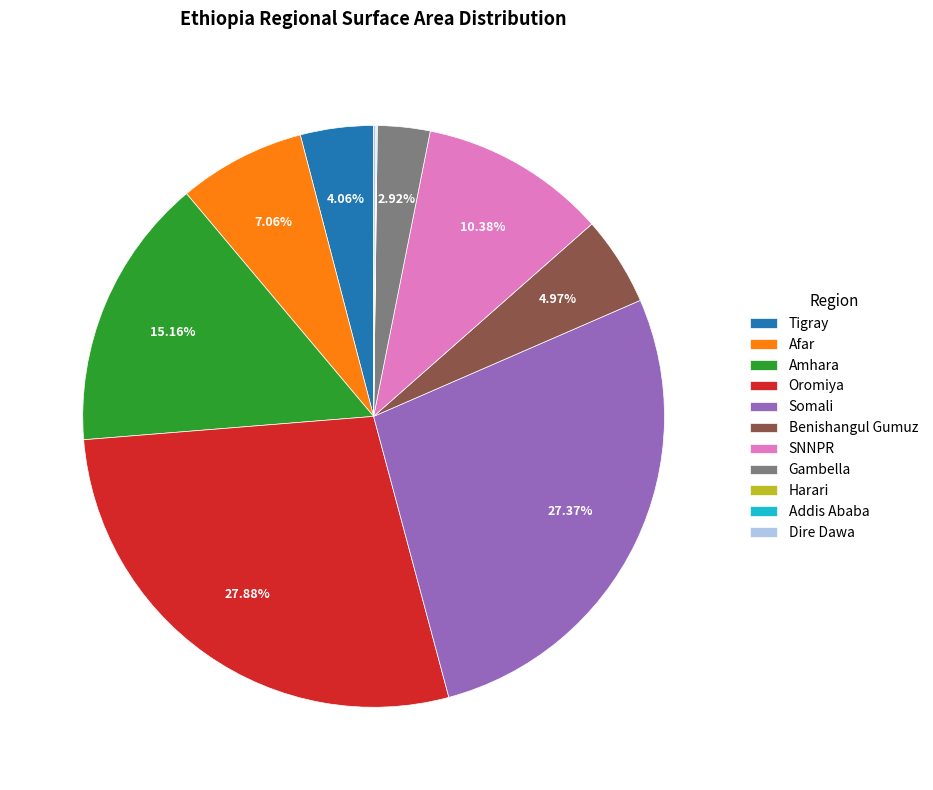

Do Gambella and Amhara together represent more than half of the pie?

No